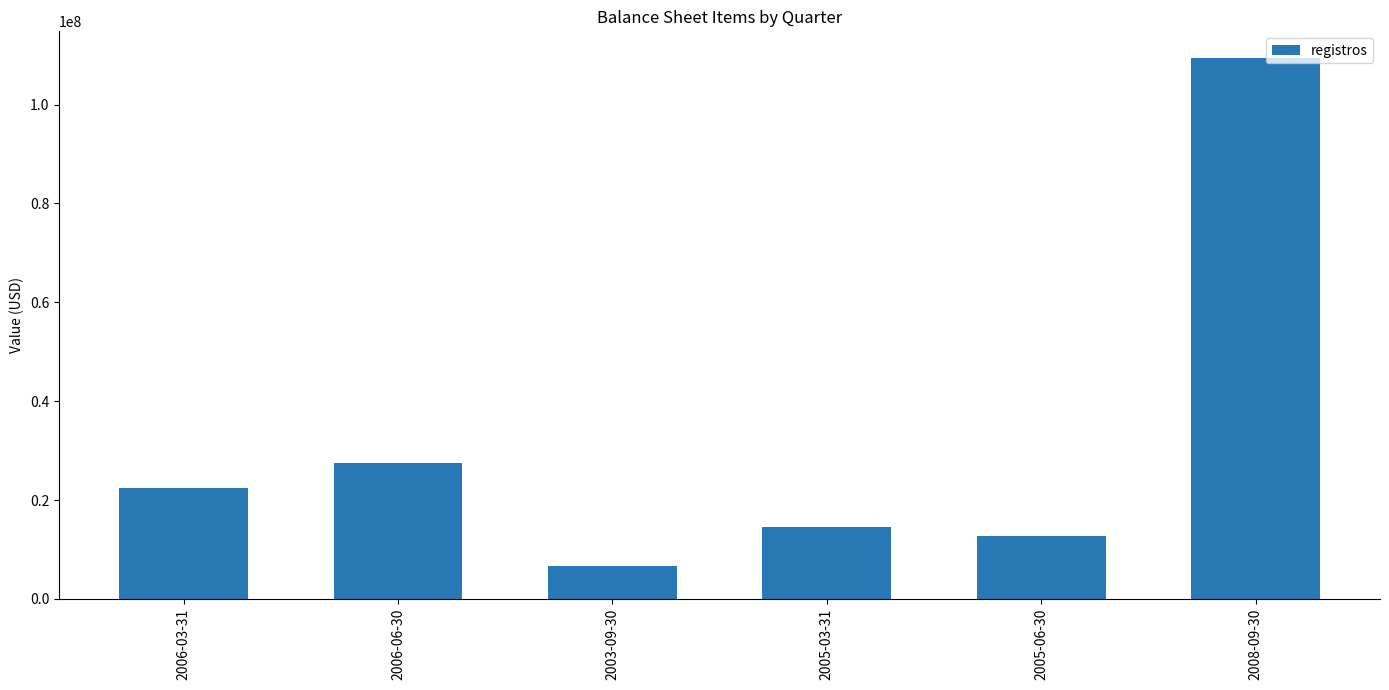

At which label is the value closest to 57971500?

2006-06-30